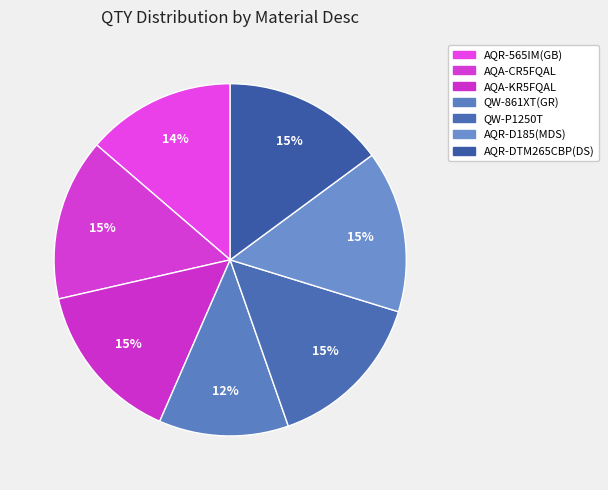

What is the smallest slice in the pie chart?

QW-861XT(GR)